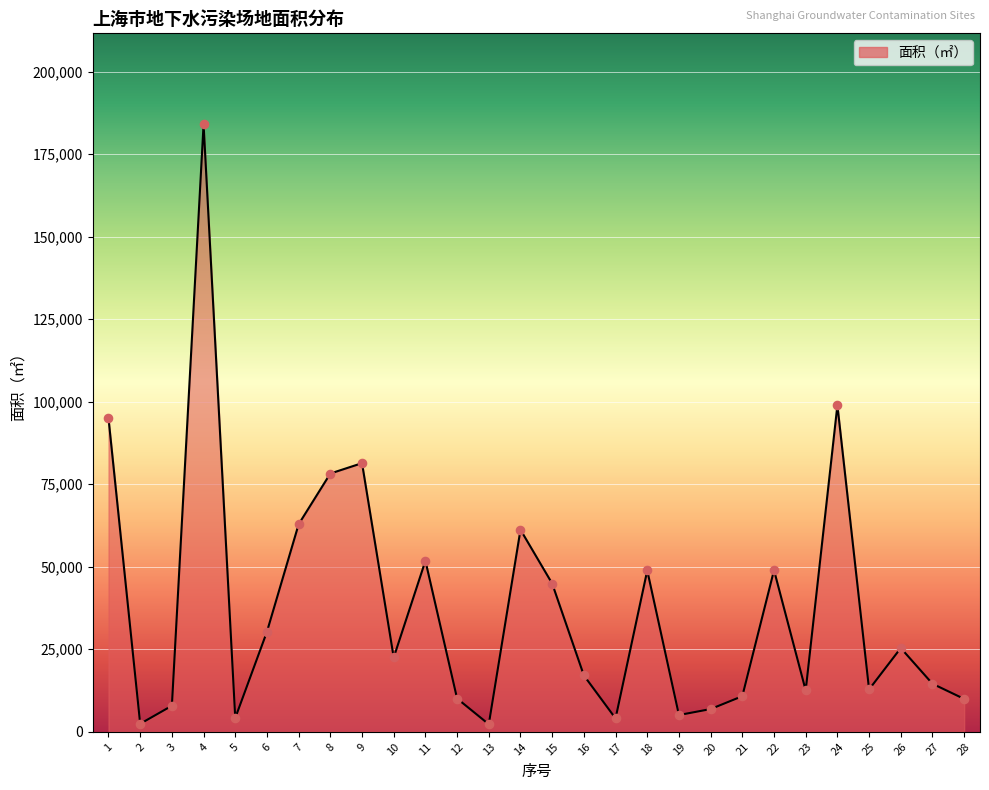

What is the change in value from 12 to 16?

+6999.8